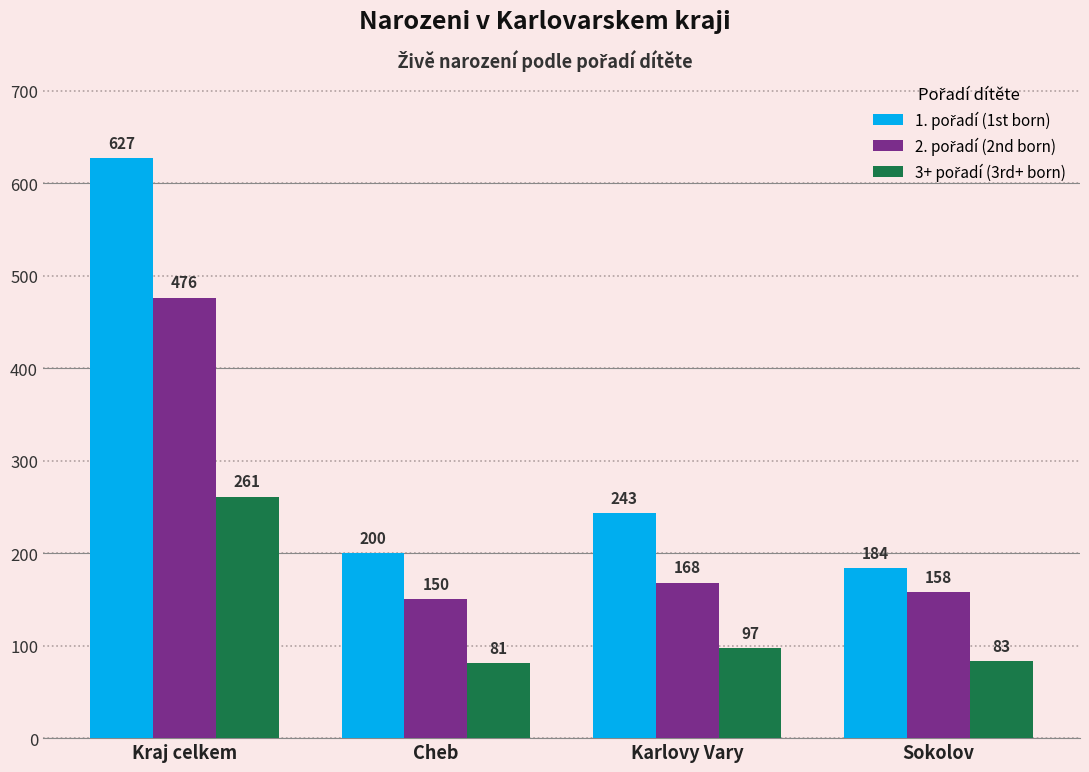

What is the difference between the highest and lowest values at Cheb?

119